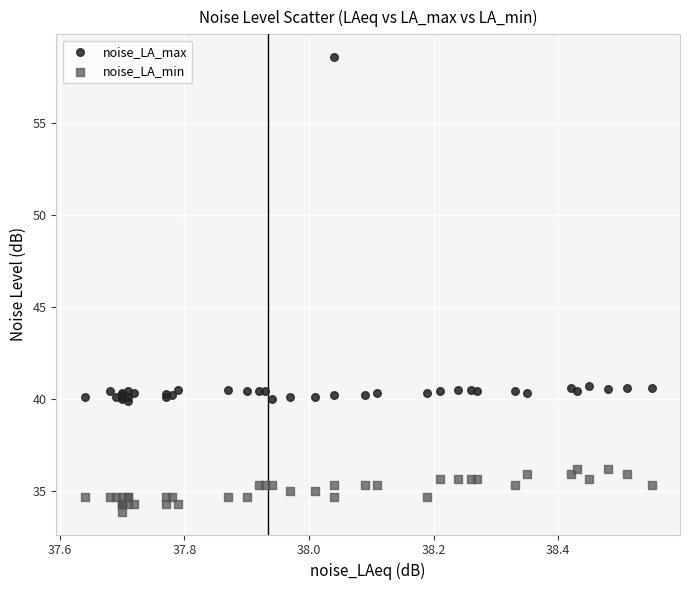

Which series has the widest spread of Y values?

noise_LA_max